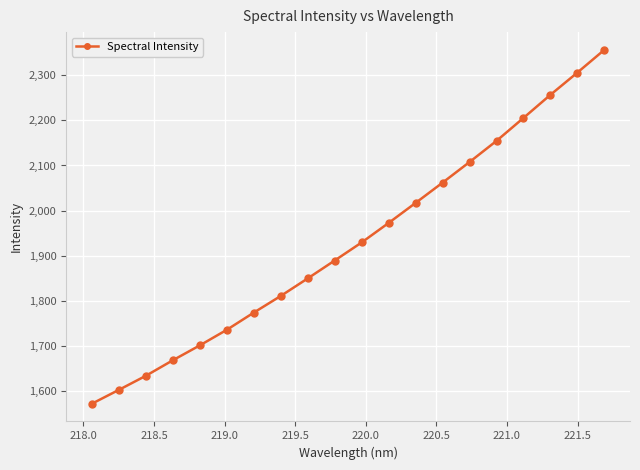

What is the value of the 15th point from the left?

2107.7